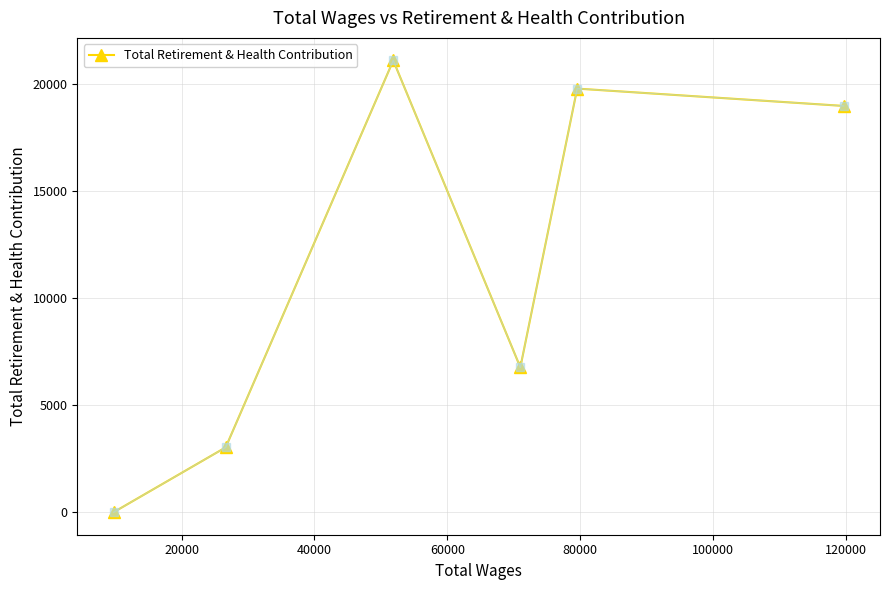

How many interior local valleys (lower than both neighbors) does the data have?

1